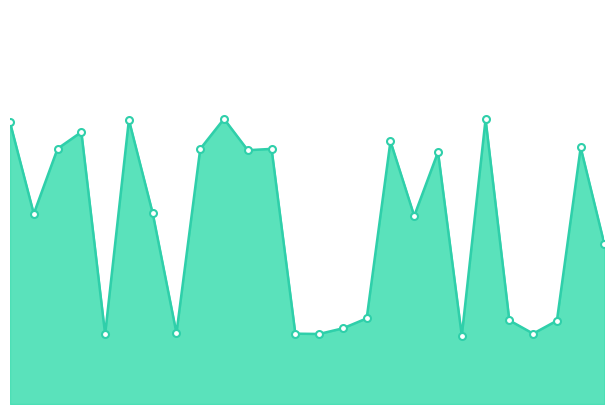

List the labels in order of value, smallest first.

02:31, 00:26, 01:25, 01:22, 04:04, 00:40, 01:49, 05:12, 03:01, 02:18, 19:11, 02:24, 00:05, 00:34, 02:28, 01:06, 00:52, 01:19, 00:08, 05:59, 02:21, 00:17, 00:02, 00:31, 02:37, 01:00